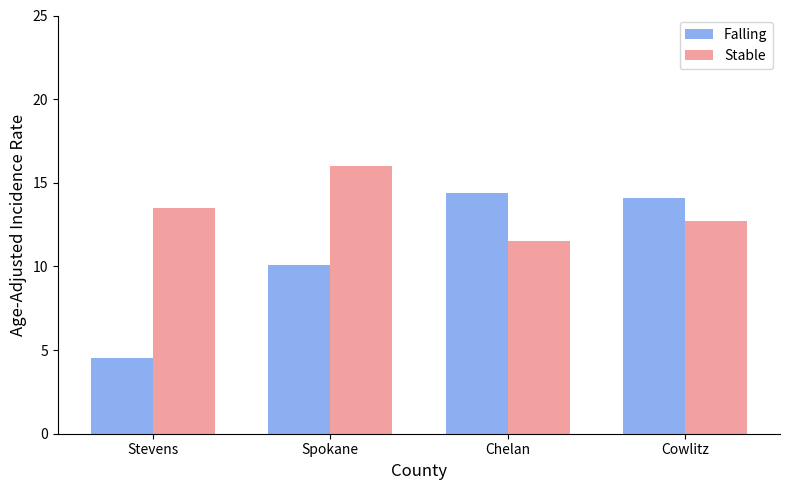

The value of Falling at Stevens is 6.7. True or false?

False